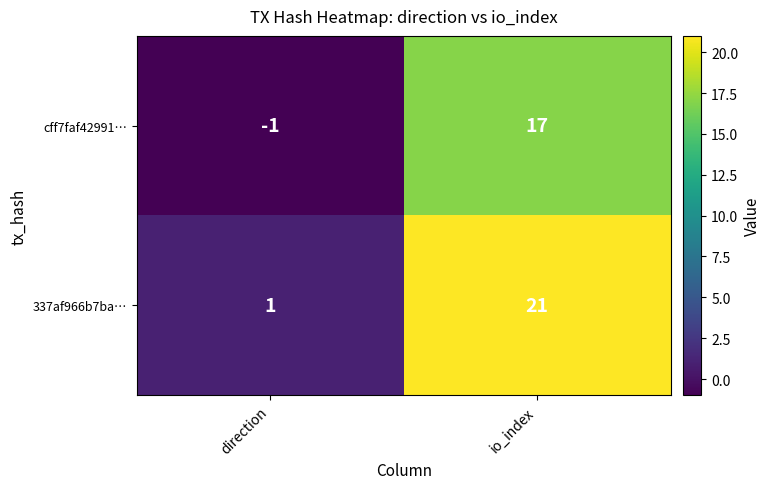

Is the value of cff7faf42991… at io_index greater than the value of 337af966b7ba… at direction?

Yes